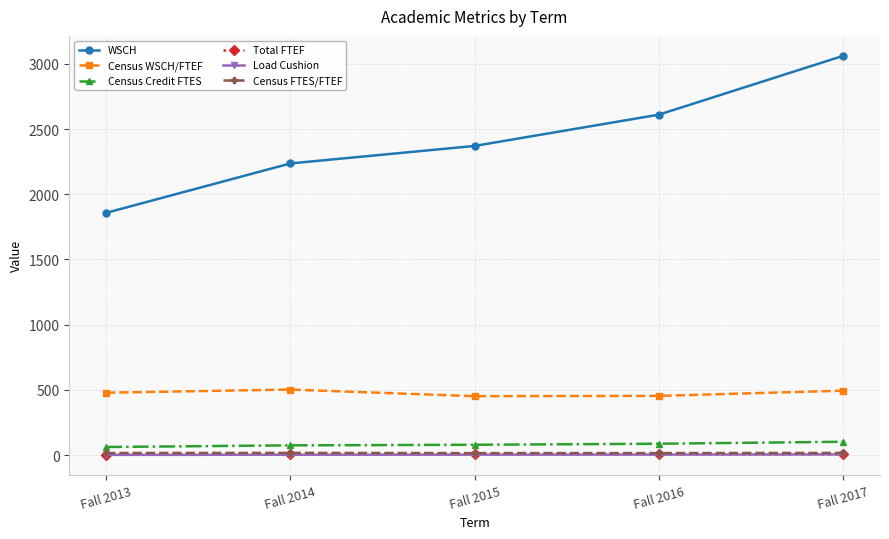

Which series has the largest total across all categories?

WSCH